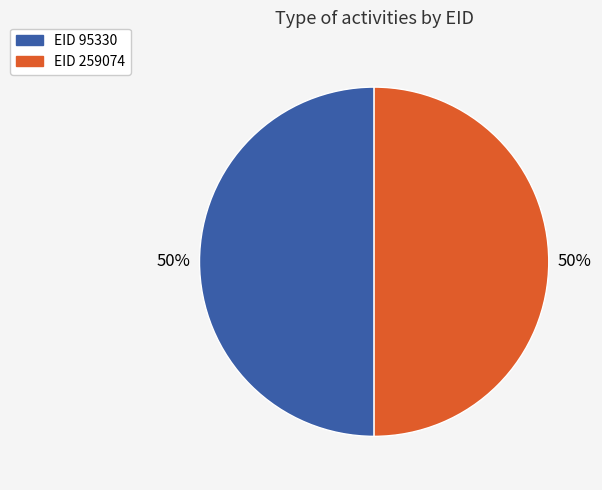

How many slices are in this pie chart?

2